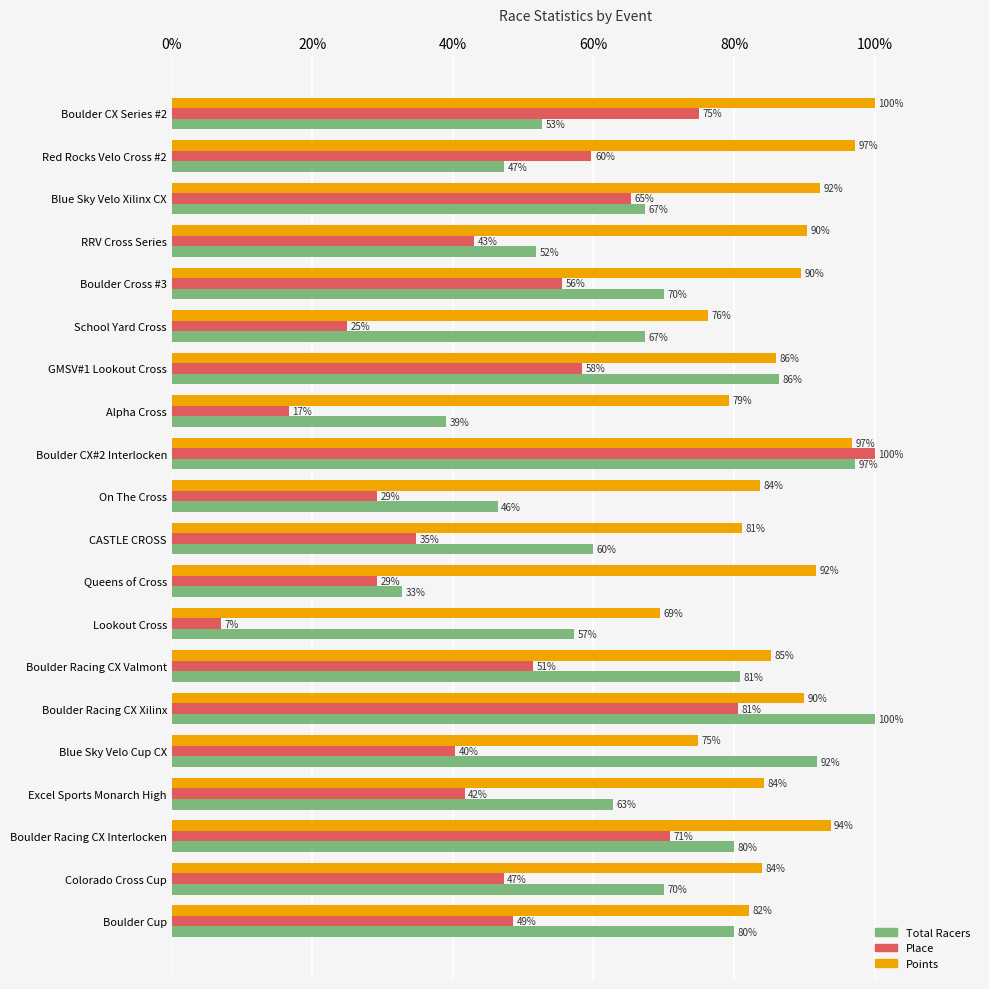

Is it true that Points equals 42.3 at Boulder CX#2 Interlocken?

False